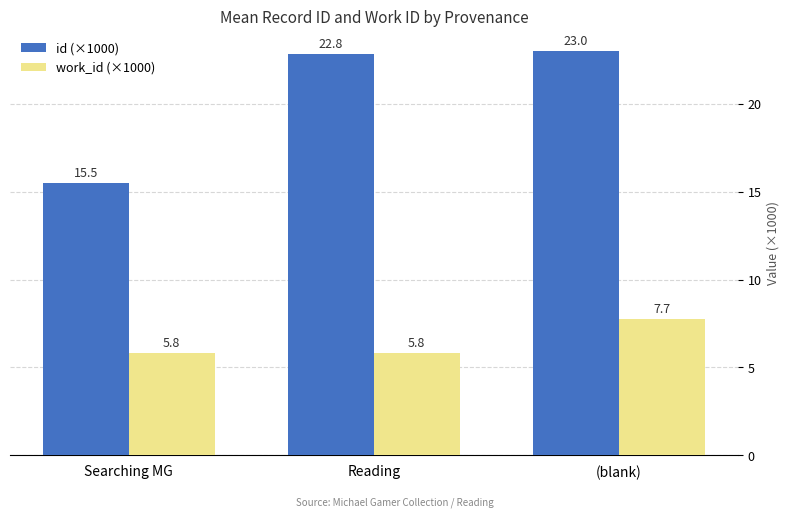

Rank the series by their maximum value, from lowest to highest.

work_id (×1000), id (×1000)